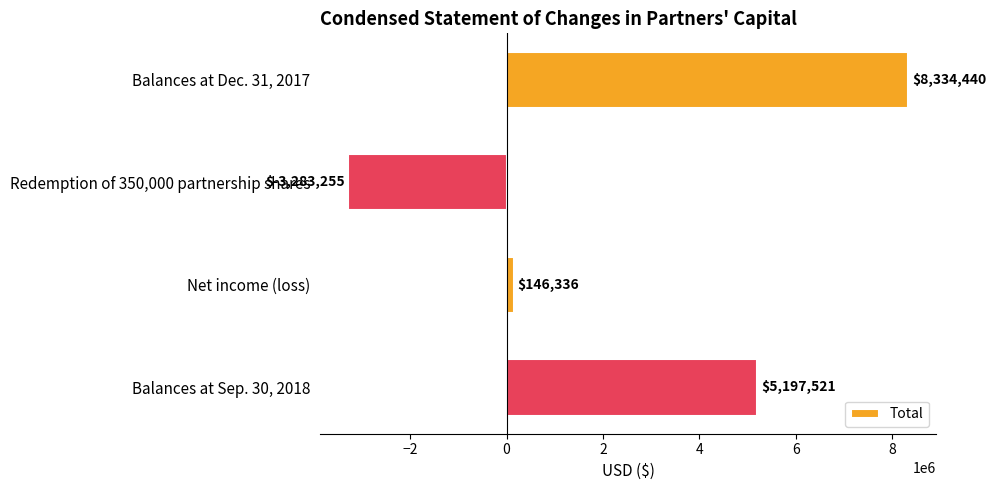

What is the minimum value shown in the chart?

-3283255